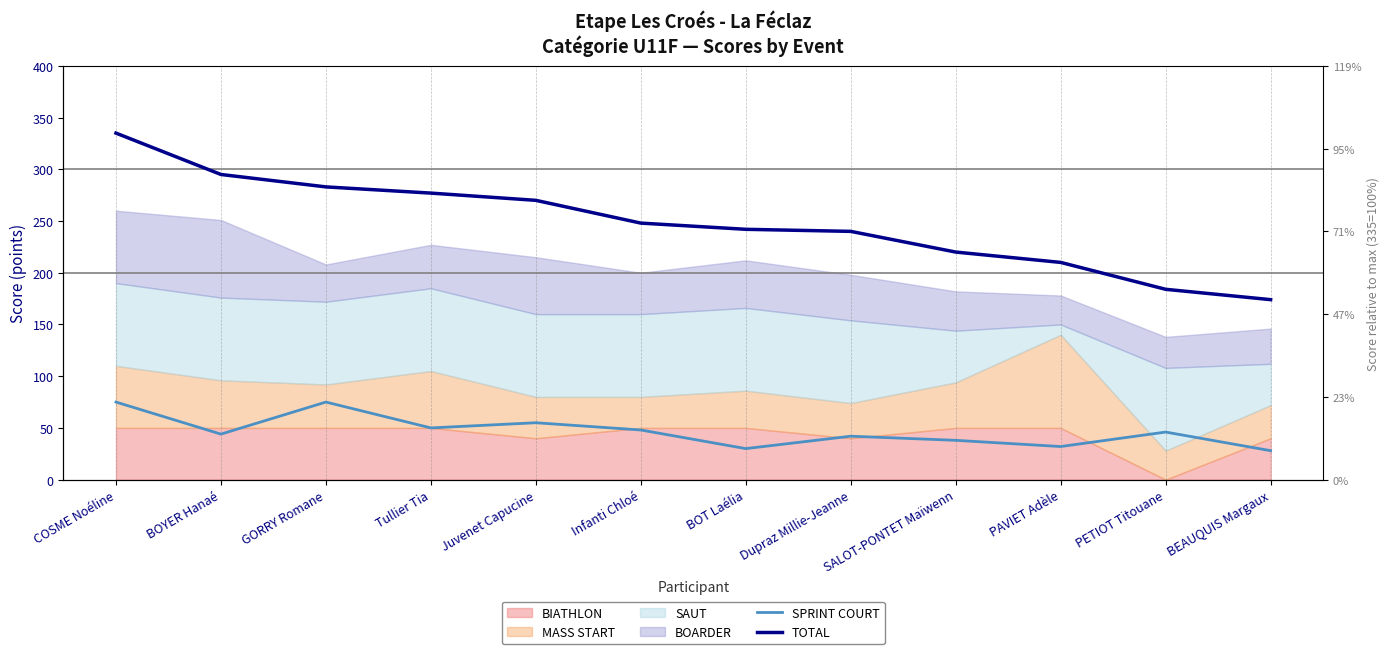

Does the chart display data point markers on the line(s)?

No